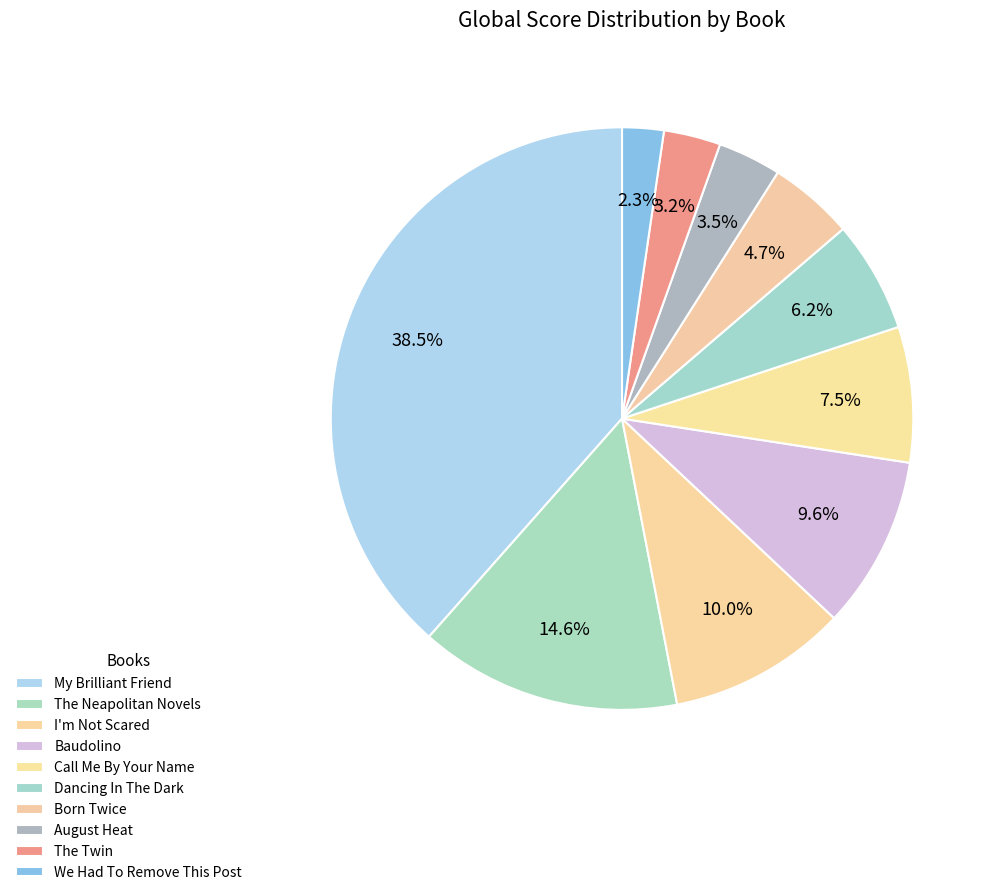

What is the change in value from Baudolino to The Twin?

-53